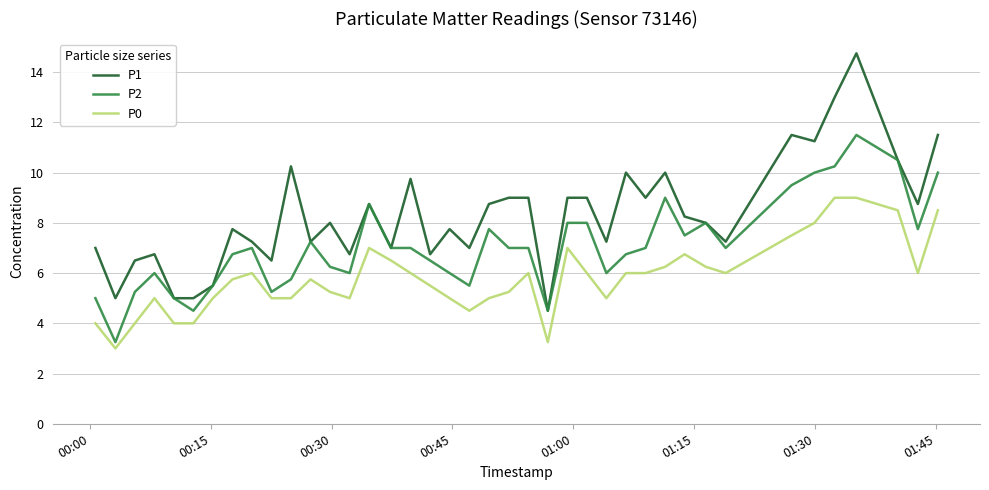

List the series in order of their overall mean, lowest first.

P0, P2, P1